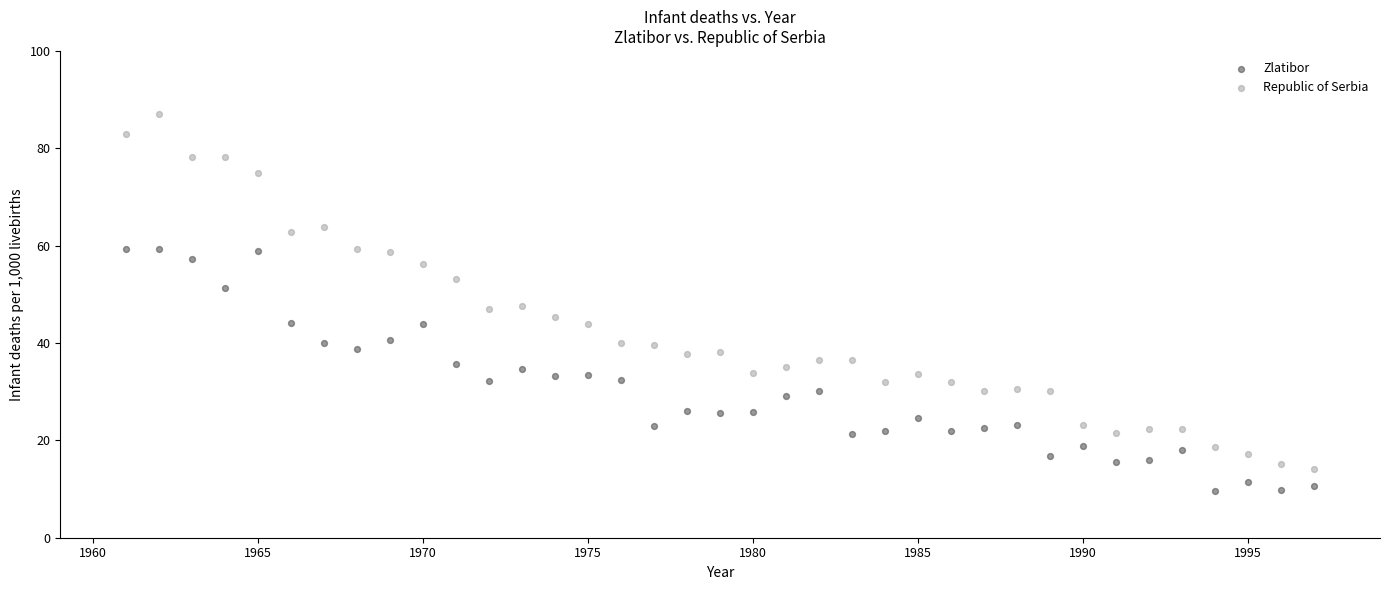

What is the X range (max minus min) for the scatter plot?

36.0